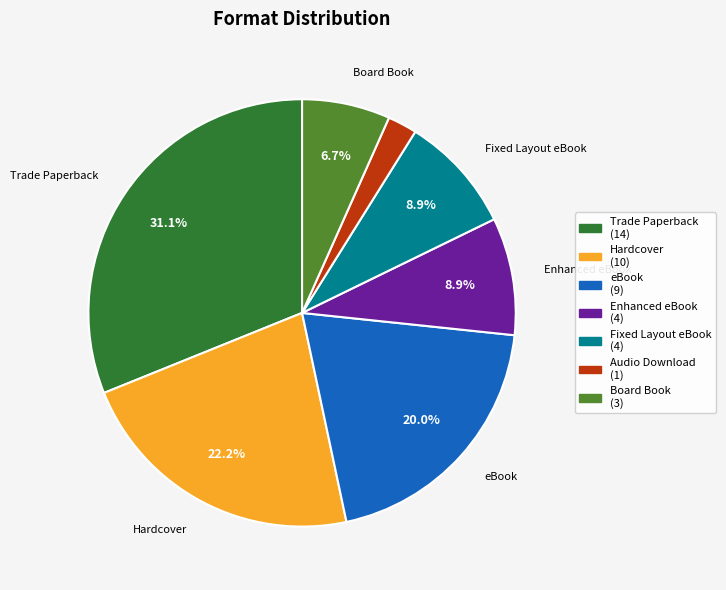

Is there any slice that represents more than half of the pie?

No